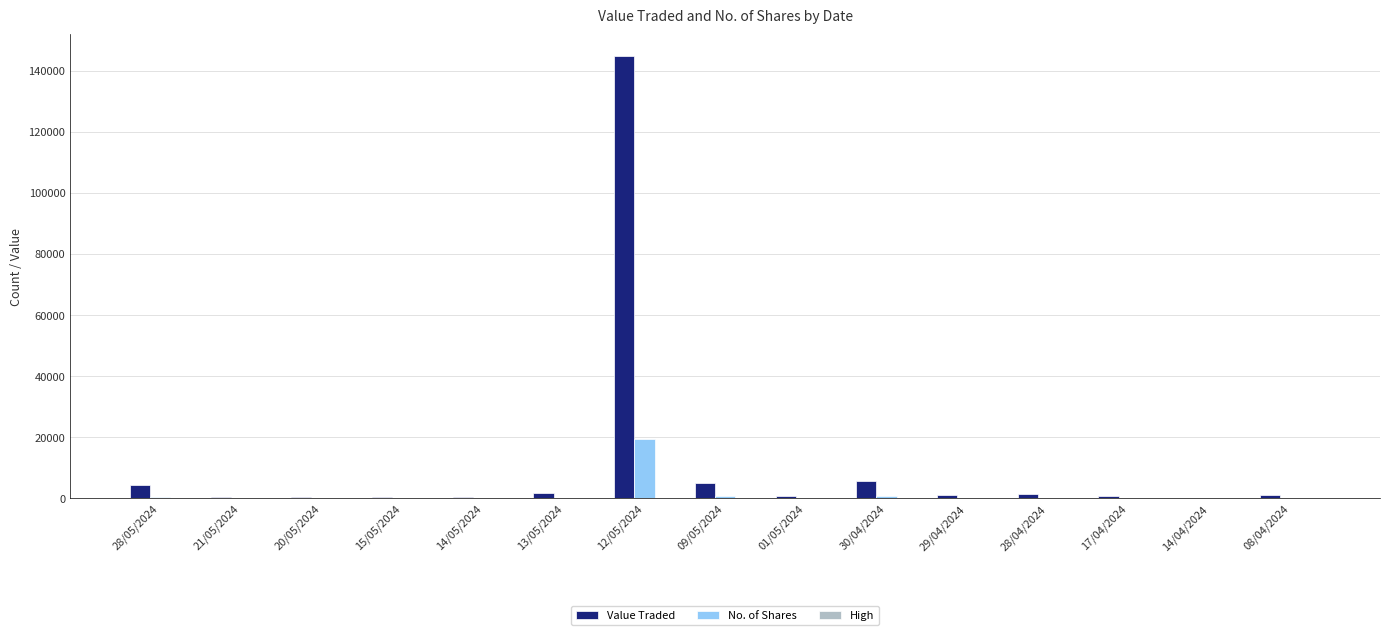

Which series has the largest total across all categories?

Value Traded